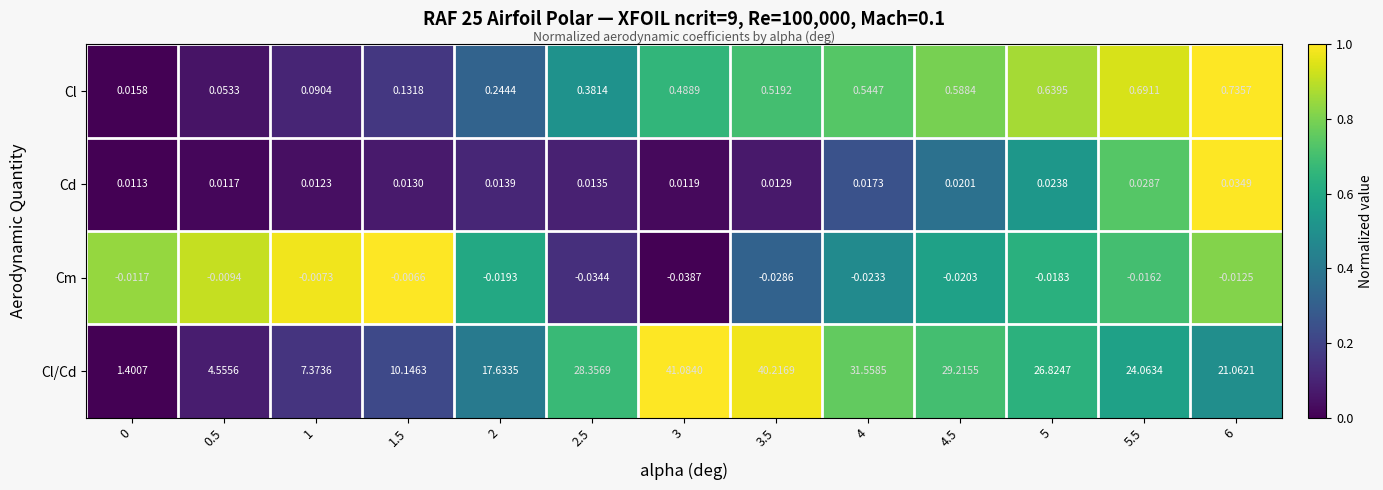

Which series has the largest range (max minus min)?

Cl/Cd